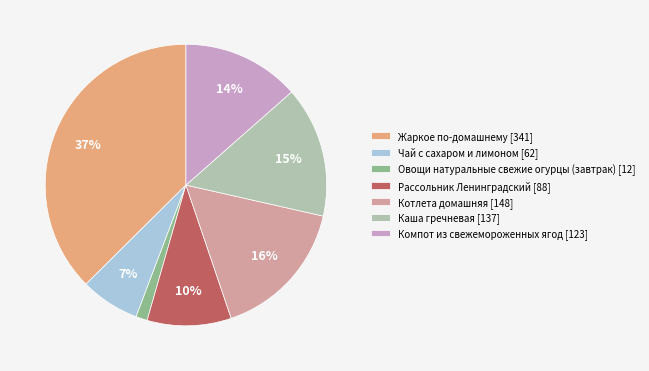

Do Котлета домашняя [148] and Овощи натуральные свежие огурцы (завтрак) [12] together represent more than half of the pie?

No